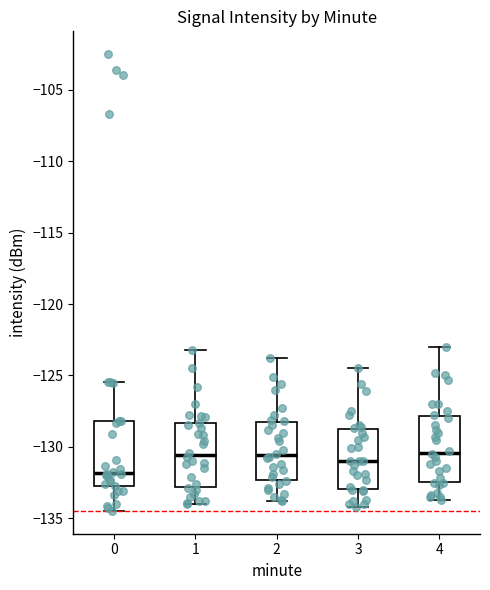

Reading left to right, transcribe this box plot: for each box, give where its median line is, the range the box spans, and where its two whiskers end, as read against the y-axis. The values are not printed on the chart, so give them approximately, as read against the axis.

0: median -132.0, box -132.5 to -128.0, whiskers -134.5 to -125.5
1: median -130.5, box -133.0 to -128.5, whiskers -134.0 to -123.0
2: median -130.5, box -132.5 to -128.5, whiskers -134.0 to -124.0
3: median -131.0, box -133.0 to -129.0, whiskers -134.0 to -124.5
4: median -130.5, box -132.5 to -128.0, whiskers -133.5 to -123.0